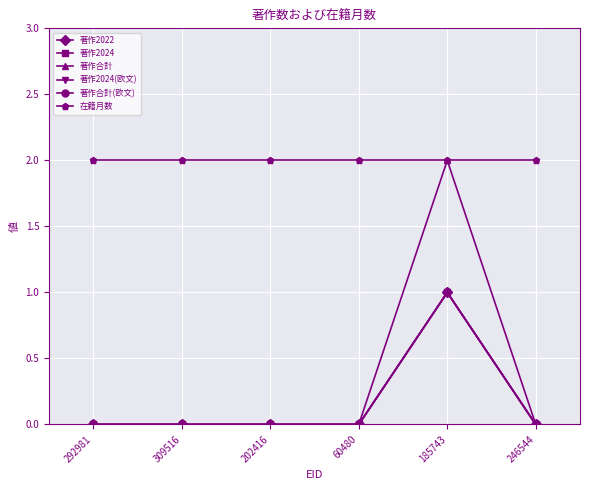

Which series has the largest range (max minus min)?

著作合計